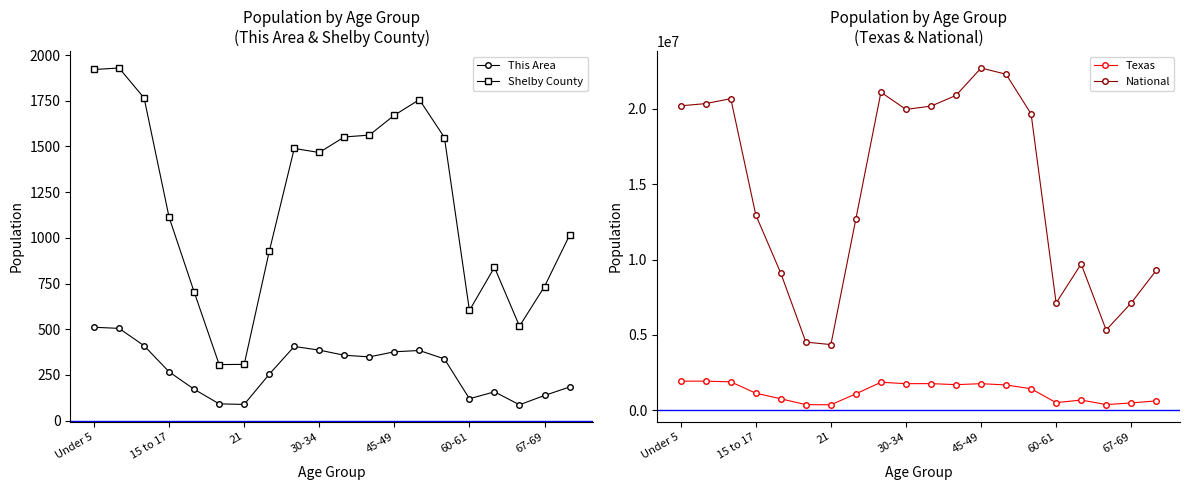

How many values in the Shelby County series are below 1467?

10